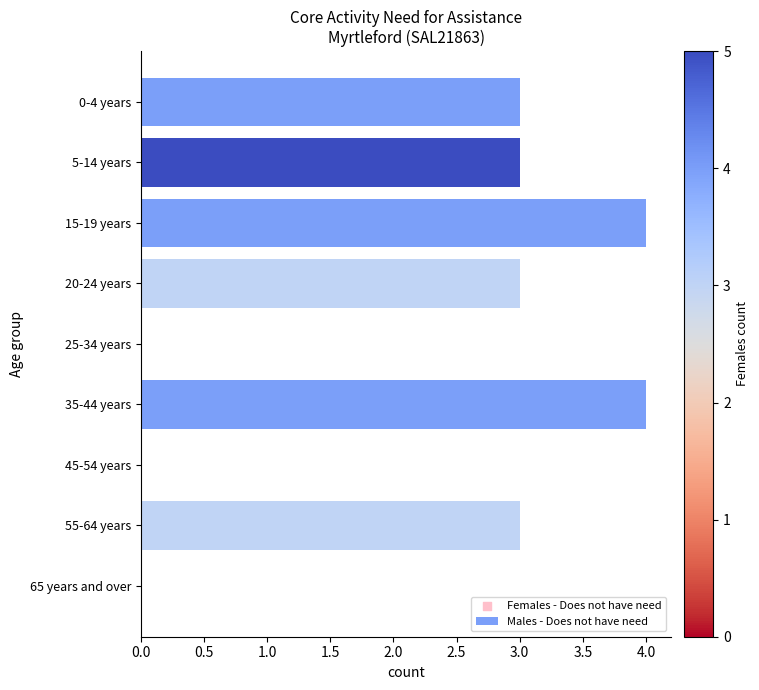

Which has a higher value, 25-34 years or 20-24 years?

20-24 years